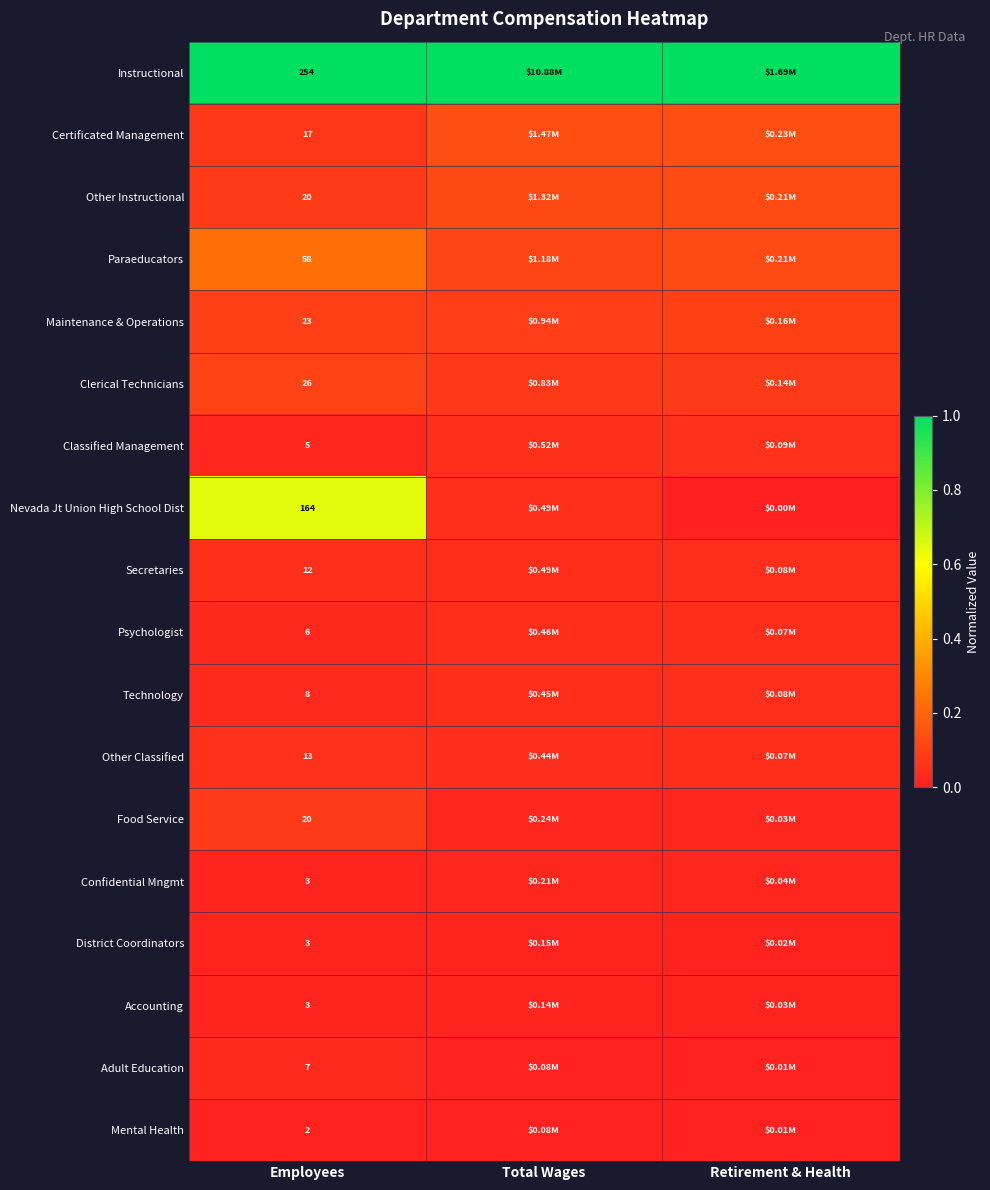

Is it true that Accounting equals 0.0 at Employees?

False